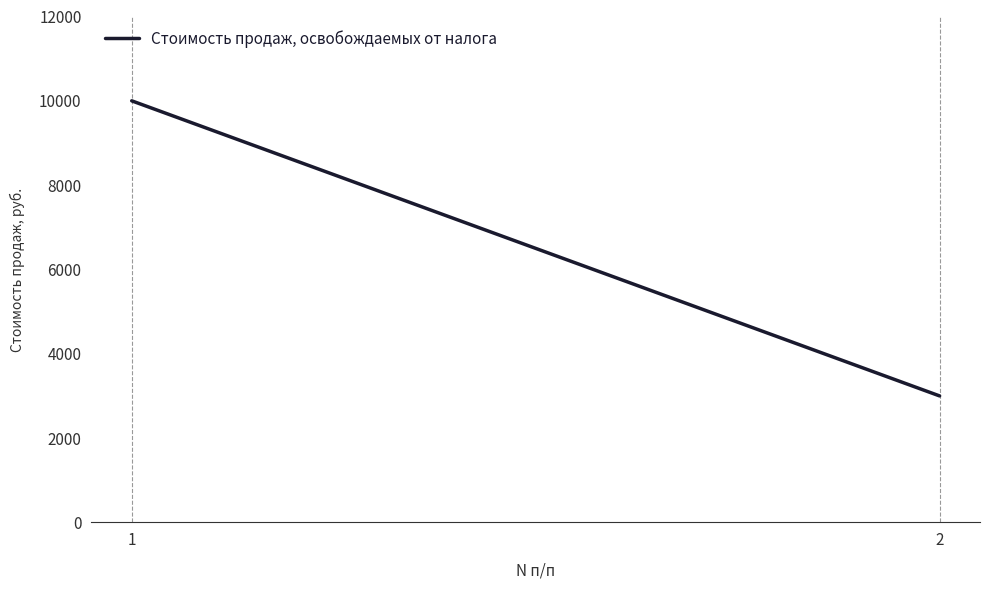

What is the change in value from 1 to 2?

-7000